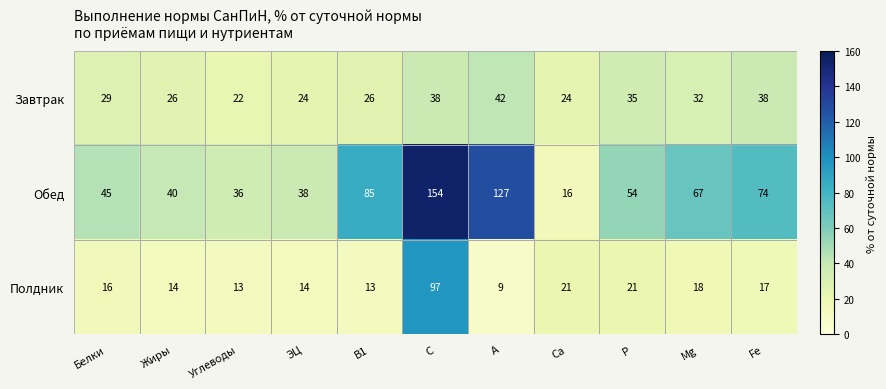

Is the value of Полдник at Белки greater than the value of Обед at Жиры?

No